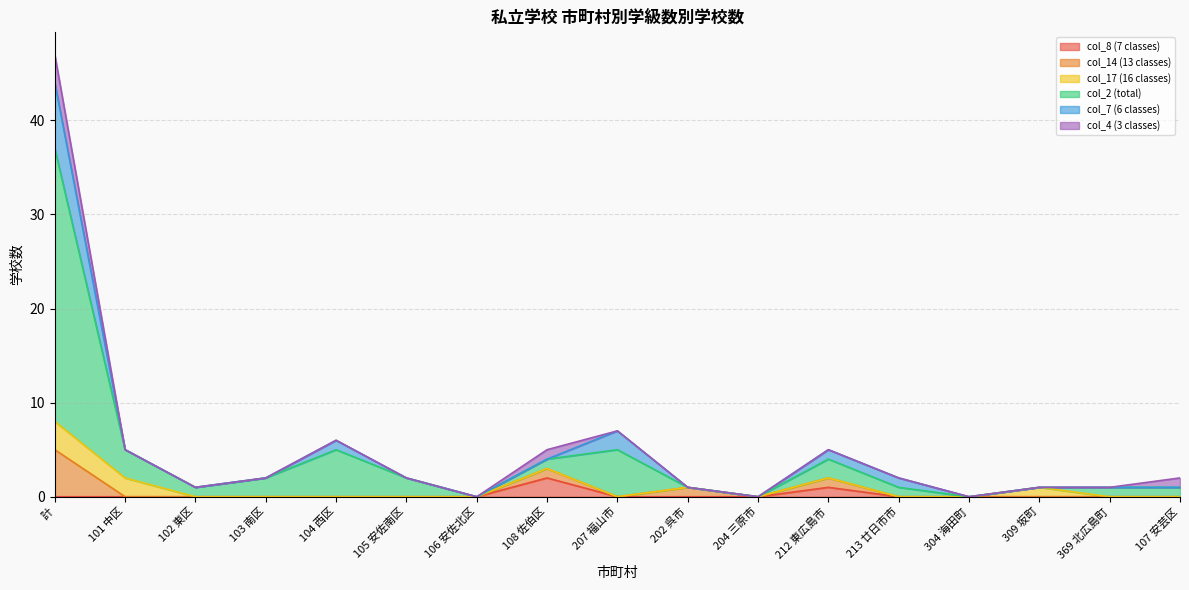

Reading left to right, what are all the values shown in this chart?

col_8 (7 classes): 計=0	101 中区=0	102 東区=0	103 南区=0	104 西区=0	105 安佐南区=0	106 安佐北区=0	108 佐伯区=2	207 福山市=0	202 呉市=0	204 三原市=0	212 東広島市=1	213 廿日市市=0	304 海田町=0	309 坂町=0	369 北広島町=0	107 安芸区=0
col_14 (13 classes): 計=5	101 中区=0	102 東区=0	103 南区=0	104 西区=0	105 安佐南区=0	106 安佐北区=0	108 佐伯区=1	207 福山市=0	202 呉市=1	204 三原市=0	212 東広島市=1	213 廿日市市=0	304 海田町=0	309 坂町=0	369 北広島町=0	107 安芸区=0
col_17 (16 classes): 計=3	101 中区=2	102 東区=0	103 南区=0	104 西区=0	105 安佐南区=0	106 安佐北区=0	108 佐伯区=0	207 福山市=0	202 呉市=0	204 三原市=0	212 東広島市=0	213 廿日市市=0	304 海田町=0	309 坂町=1	369 北広島町=0	107 安芸区=0
col_2 (total): 計=29	101 中区=3	102 東区=1	103 南区=2	104 西区=5	105 安佐南区=2	106 安佐北区=0	108 佐伯区=1	207 福山市=5	202 呉市=0	204 三原市=0	212 東広島市=2	213 廿日市市=1	304 海田町=0	309 坂町=0	369 北広島町=1	107 安芸区=1
col_7 (6 classes): 計=7	101 中区=0	102 東区=0	103 南区=0	104 西区=1	105 安佐南区=0	106 安佐北区=0	108 佐伯区=0	207 福山市=2	202 呉市=0	204 三原市=0	212 東広島市=1	213 廿日市市=1	304 海田町=0	309 坂町=0	369 北広島町=0	107 安芸区=0
col_4 (3 classes): 計=3	101 中区=0	102 東区=0	103 南区=0	104 西区=0	105 安佐南区=0	106 安佐北区=0	108 佐伯区=1	207 福山市=0	202 呉市=0	204 三原市=0	212 東広島市=0	213 廿日市市=0	304 海田町=0	309 坂町=0	369 北広島町=0	107 安芸区=1